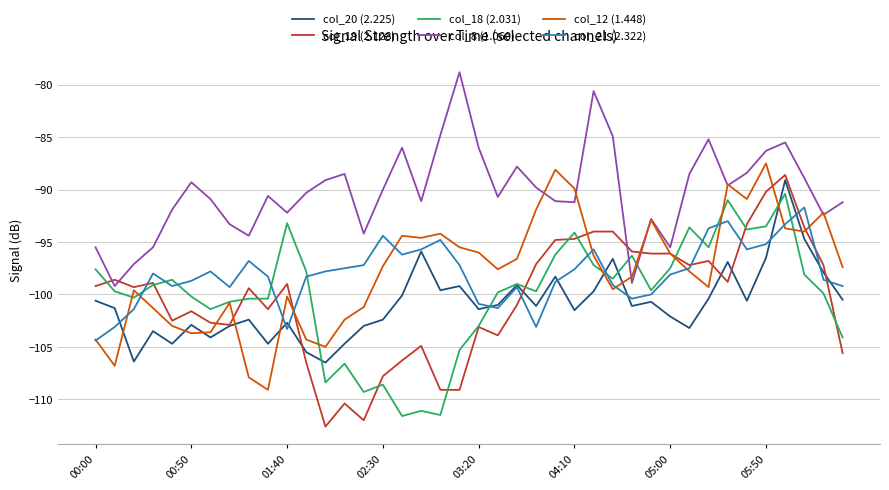

Which series has the largest total across all categories?

col_8 (1.060)